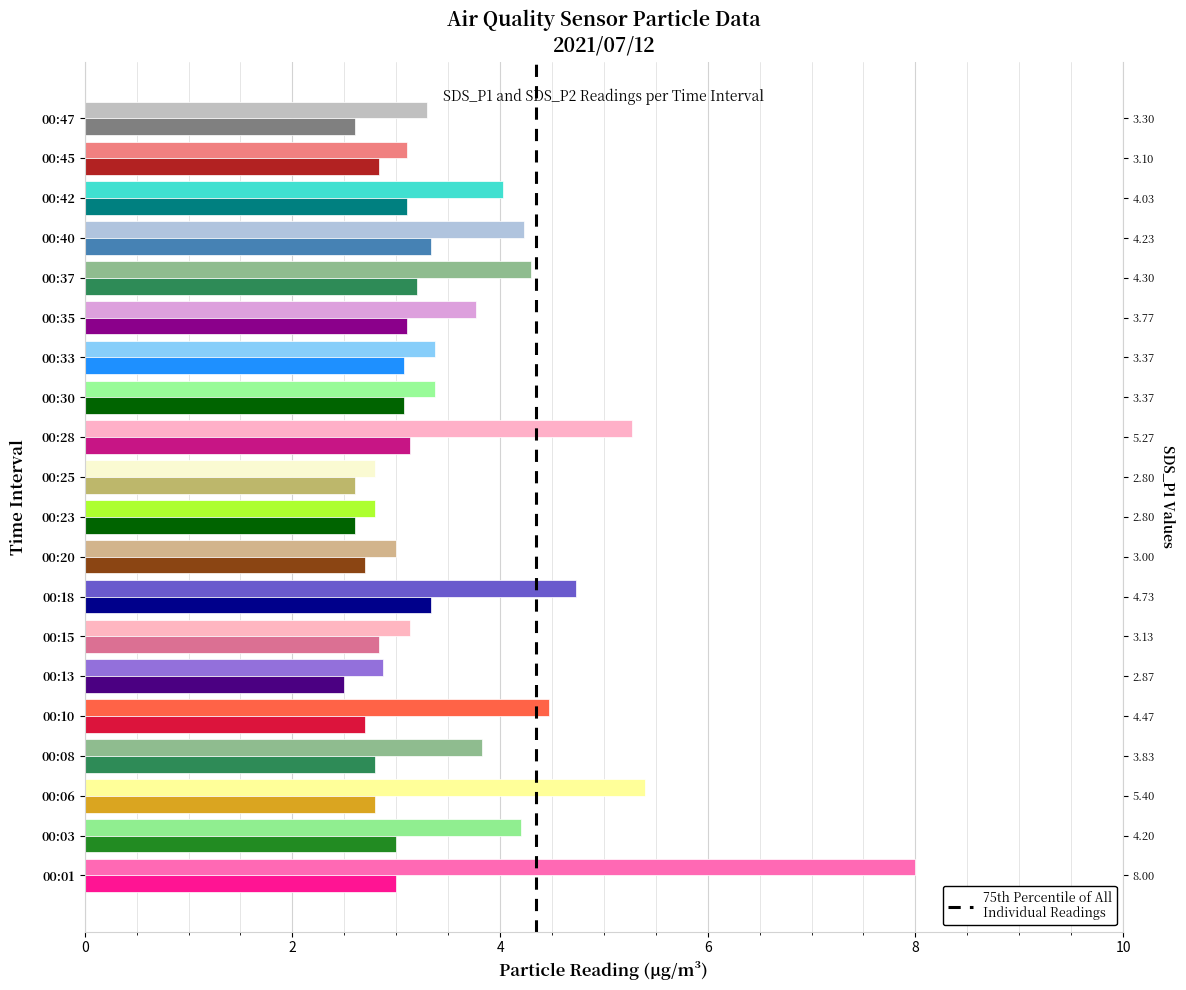

Count the number of categories in the chart.

20